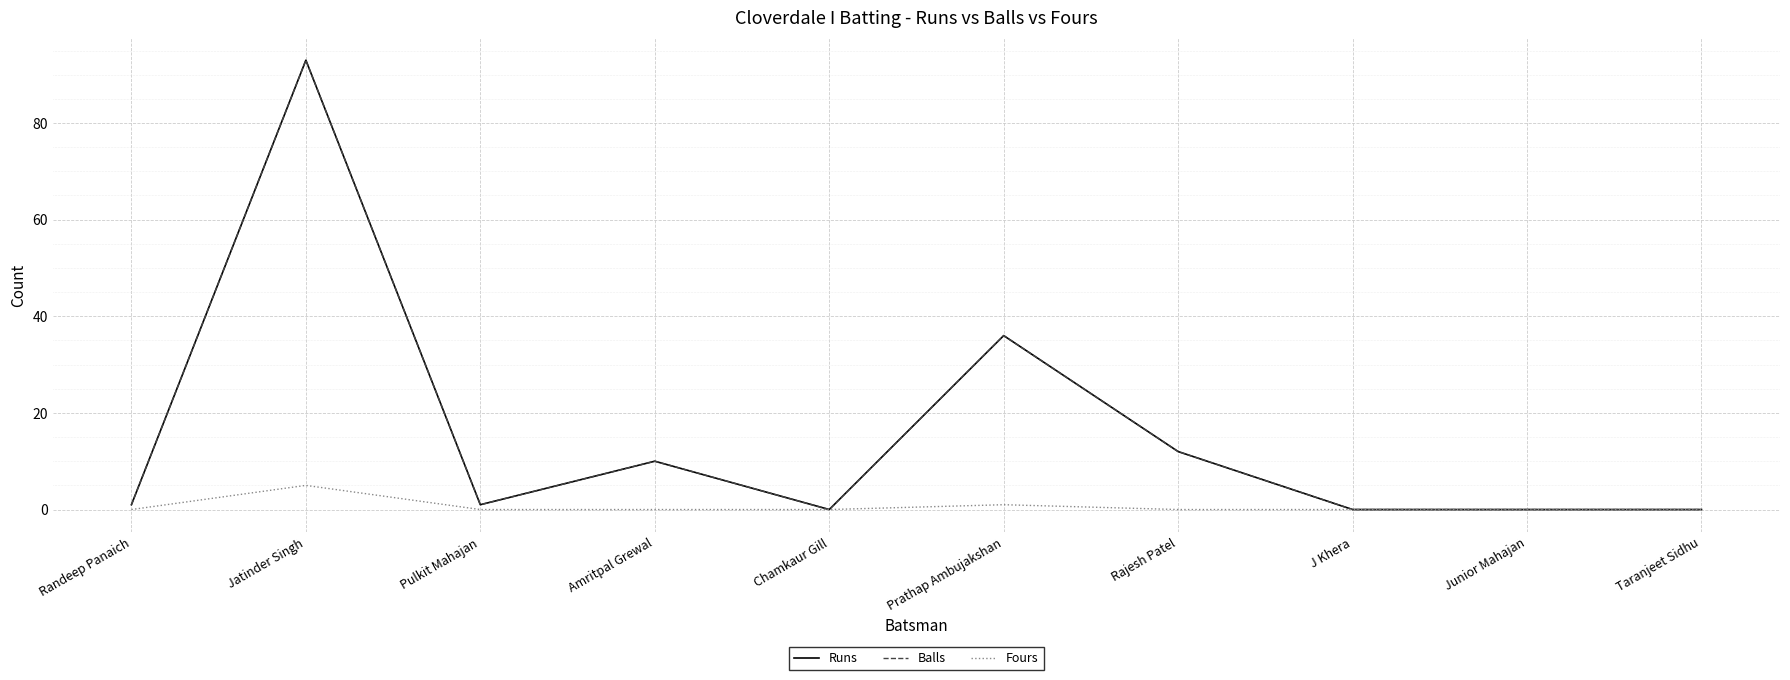

What value does the Runs series have at Rajesh Patel, to the nearest 10?

10